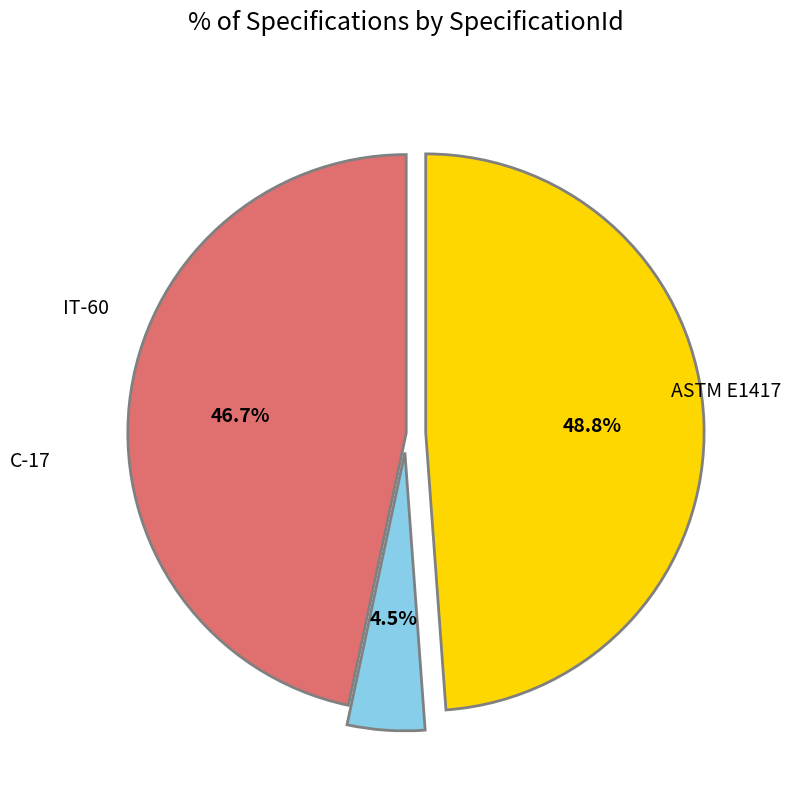

Is there a majority slice in this chart?

No